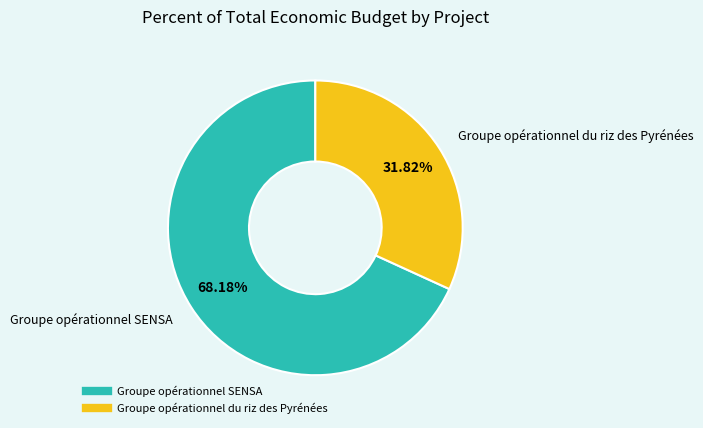

Which category has the biggest portion of the pie?

Groupe opérationnel SENSA